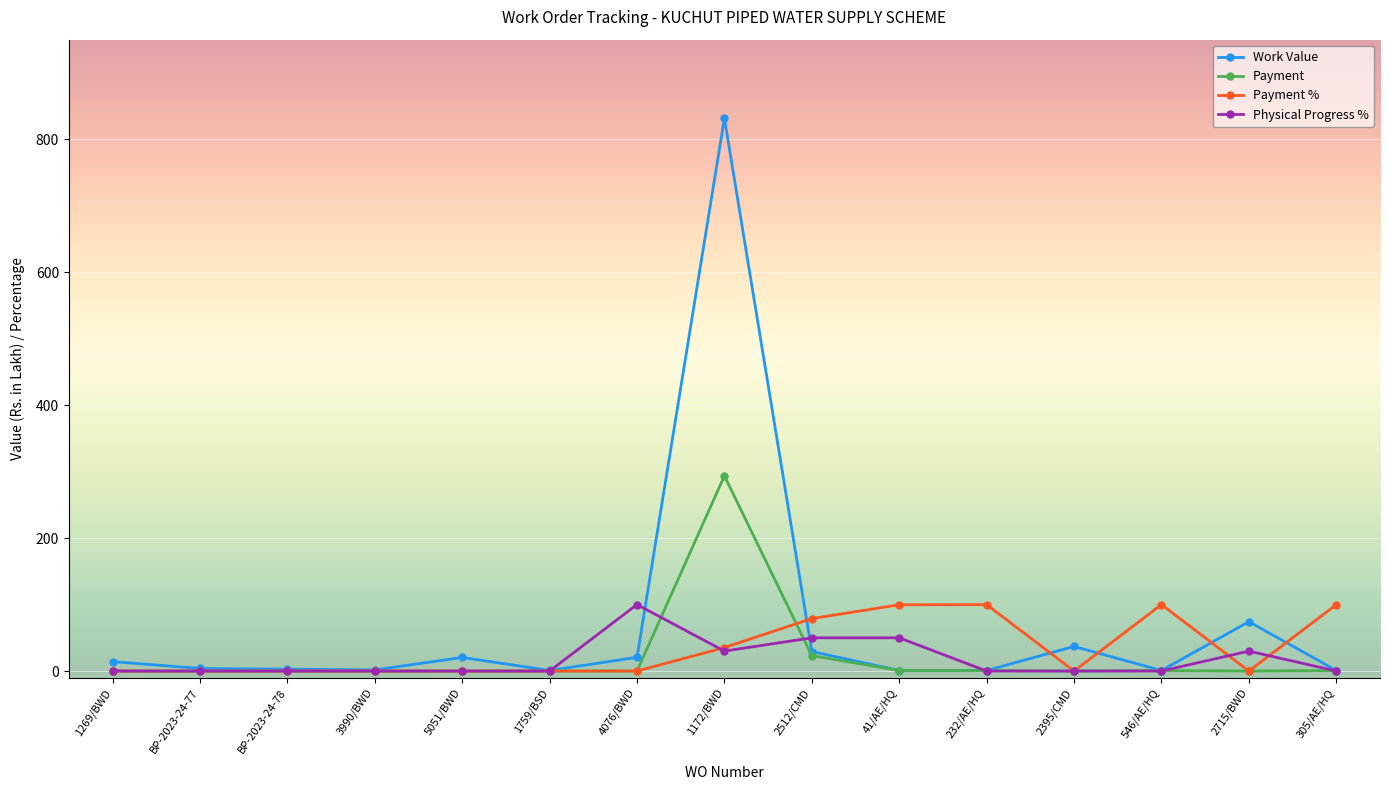

What is the value of the Work Value point at the 3rd from the left?

2.8